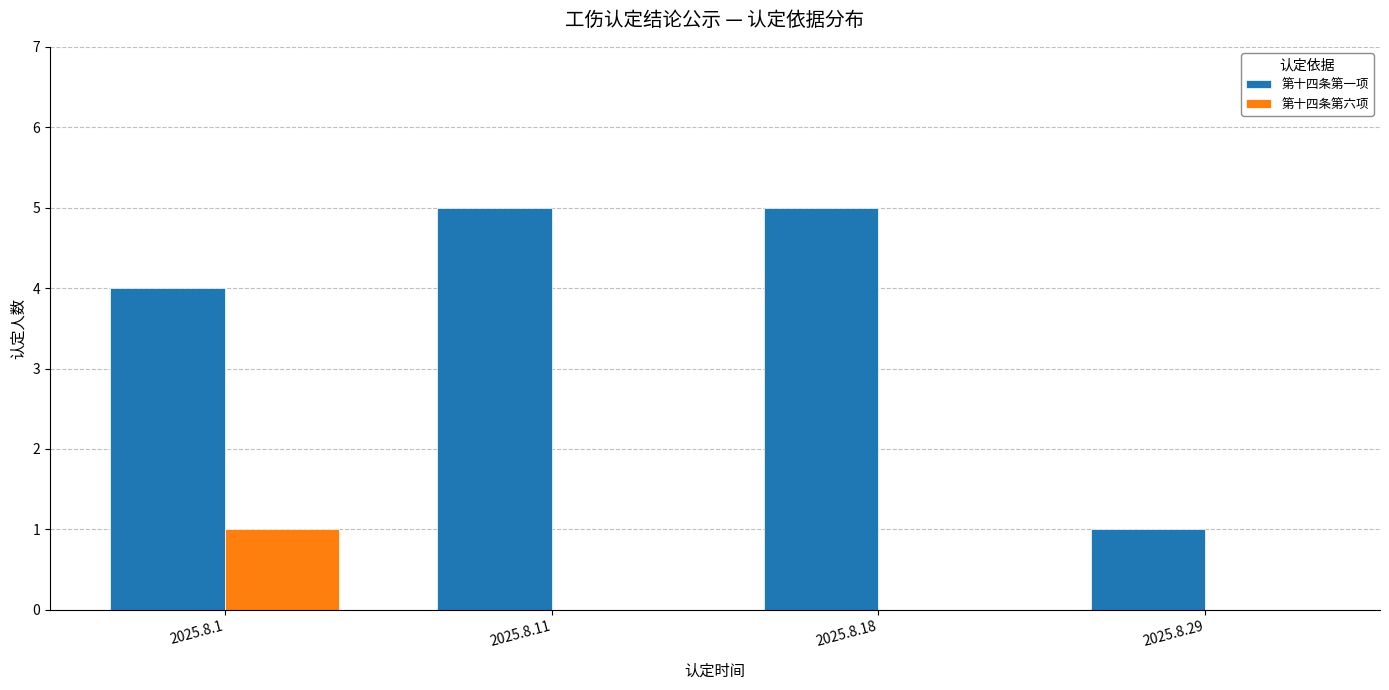

Is it true that 第十四条第一项 equals 5 at 2025.8.18?

True